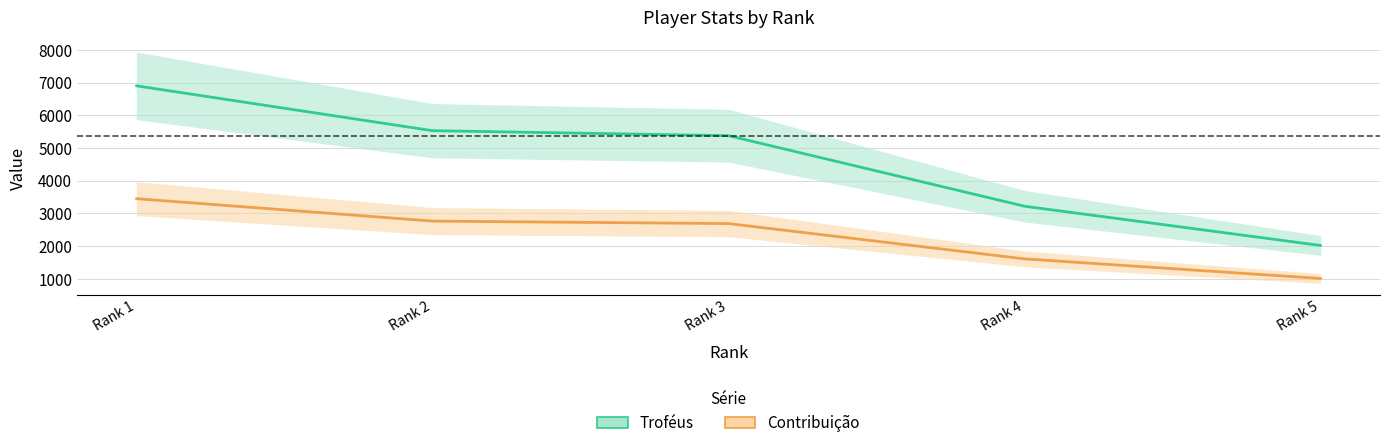

The Troféus series shows 5529 at Rank 2. True or false?

True